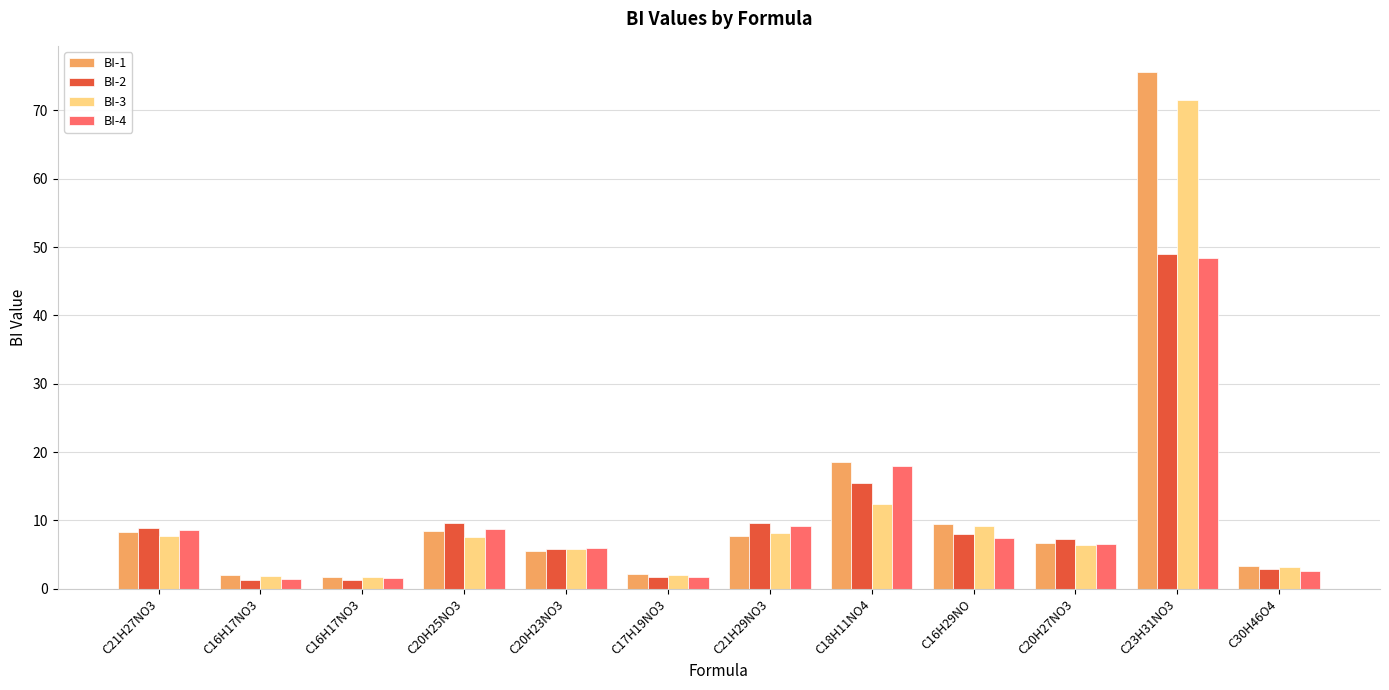

What are all the series names shown in the legend?

BI-1, BI-2, BI-3, BI-4